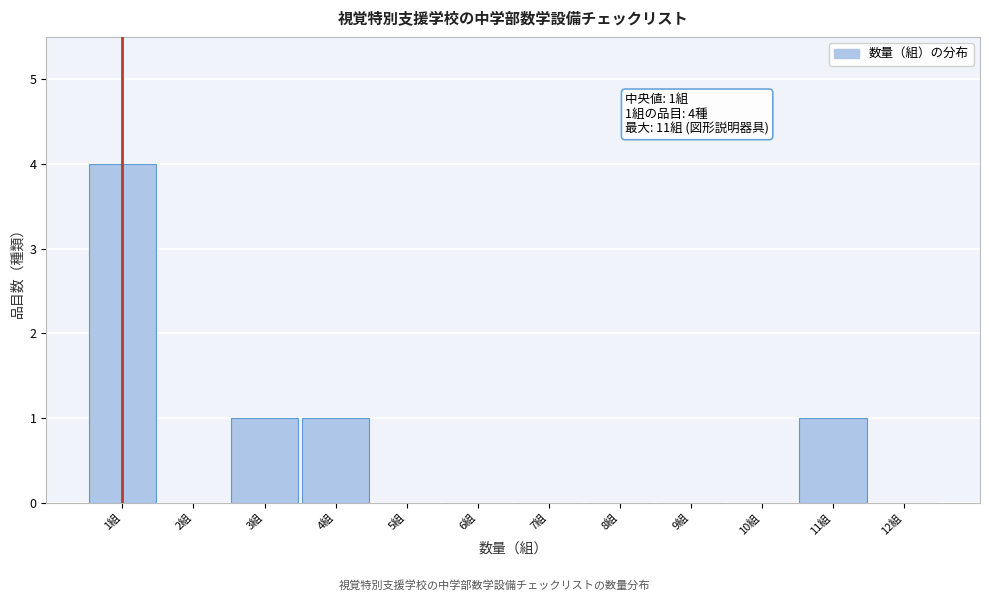

Which range on the x-axis has the tallest bar?

0.5 to 1.5